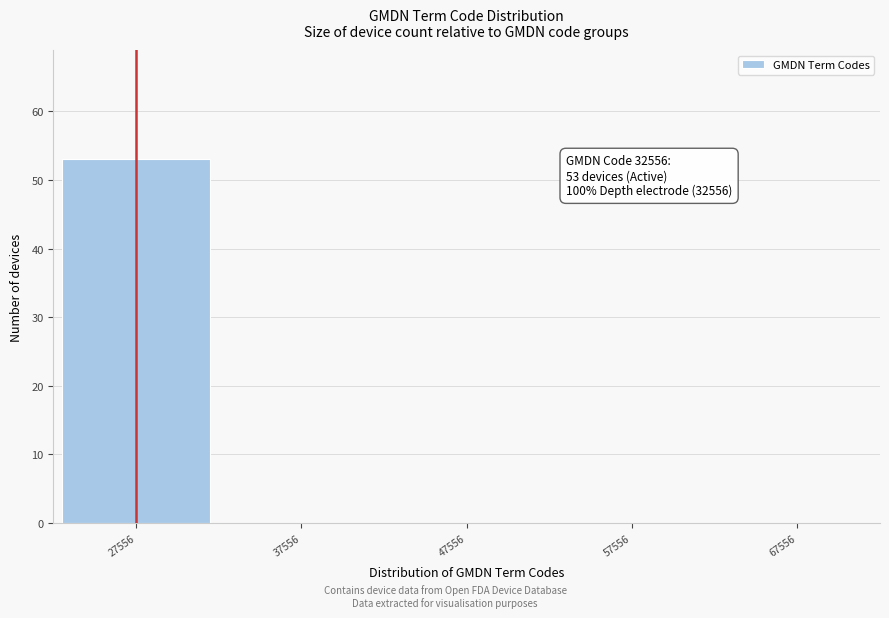

Reading left to right, extract all data points from this chart.

27556=53	37556=0	47556=0	57556=0	67556=0